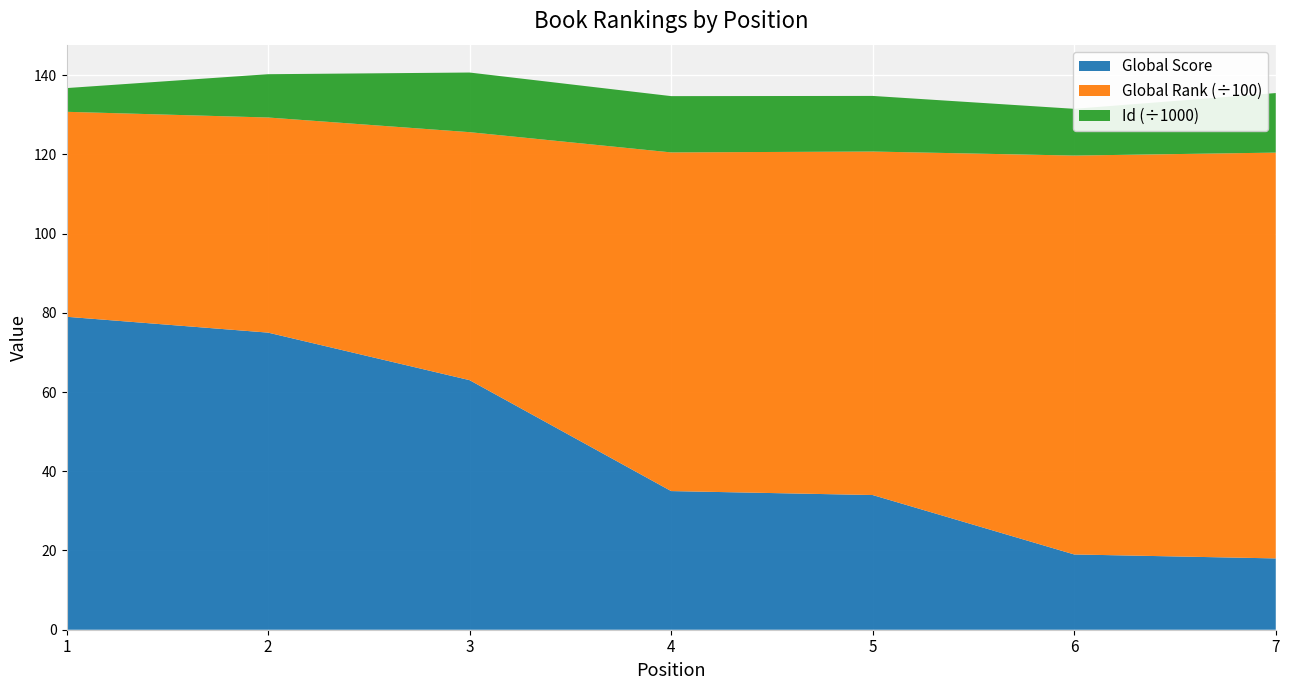

Reading right to left, transcribe all the data shown in this chart.

Global Score: 18	19	34	35	63	75	79
Global Rank: 10244	10069	8671	8549	6260	5430	5174
Id: 15032	11803	14037	14207	15054	10930	5988